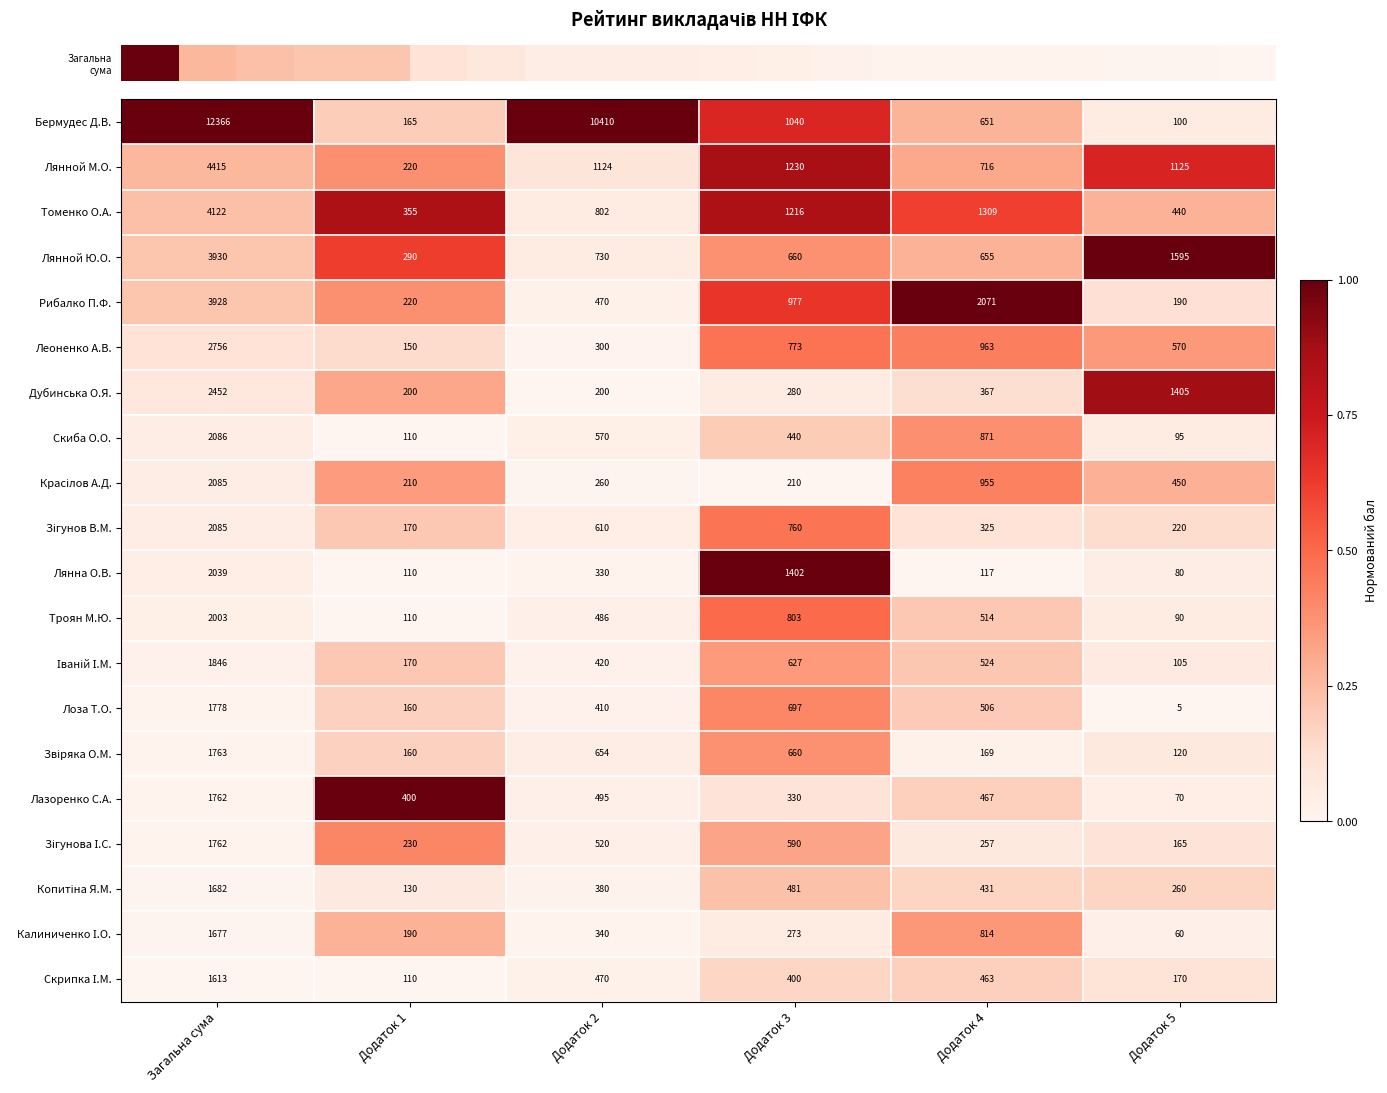

What is the difference between the second highest and second lowest values in the Лоза Т.О. series?

537